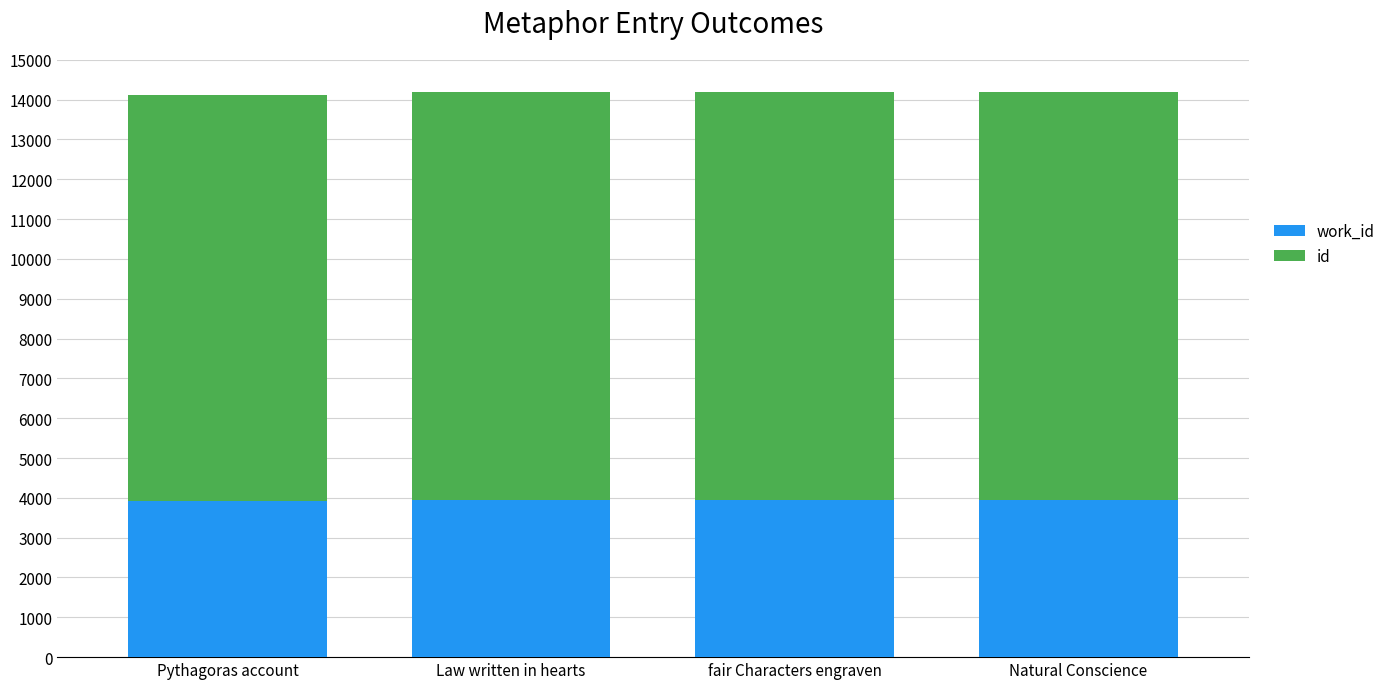

What is the total value across all series at fair Characters engraven?

14190